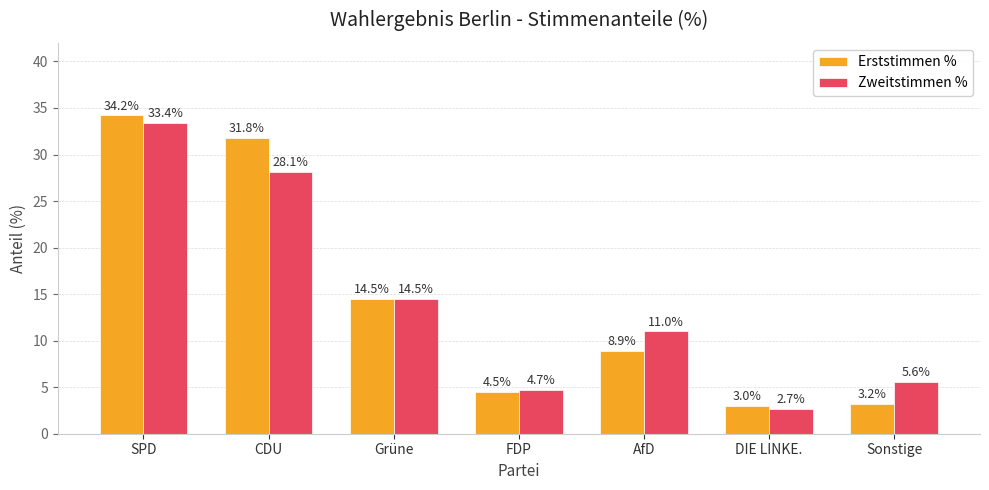

What is the sum of all Erststimmen % values?

100.1